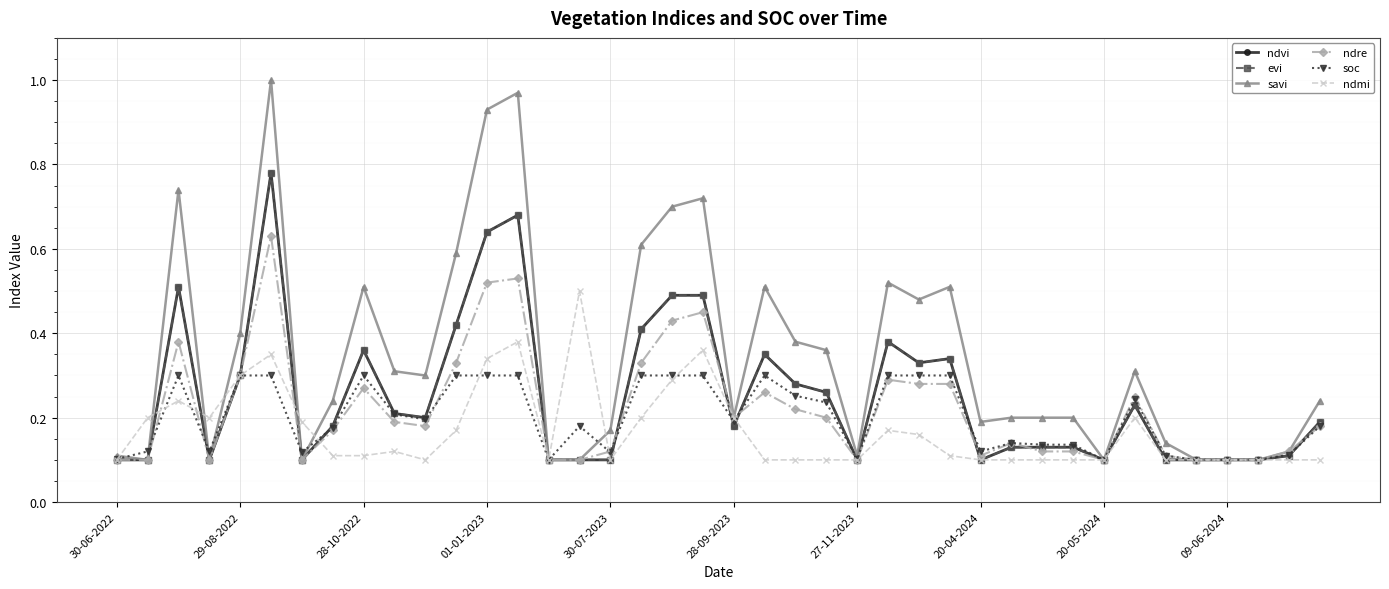

Is this an area chart (filled region under the line)?

No